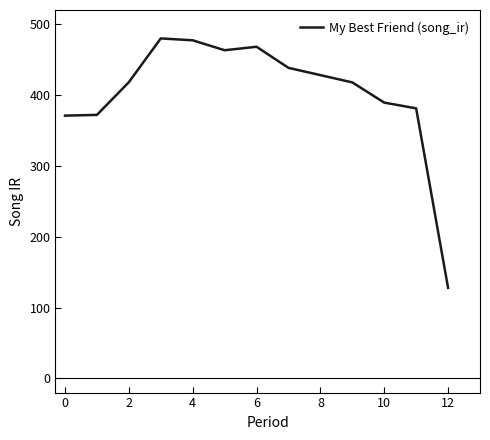

What is the difference between the maximum and minimum values?

352.1